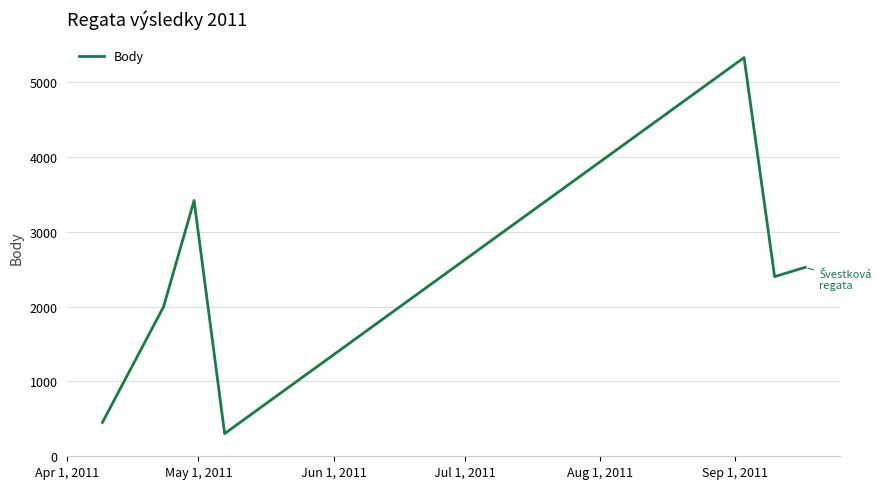

What is the maximum value shown in the chart?

5326